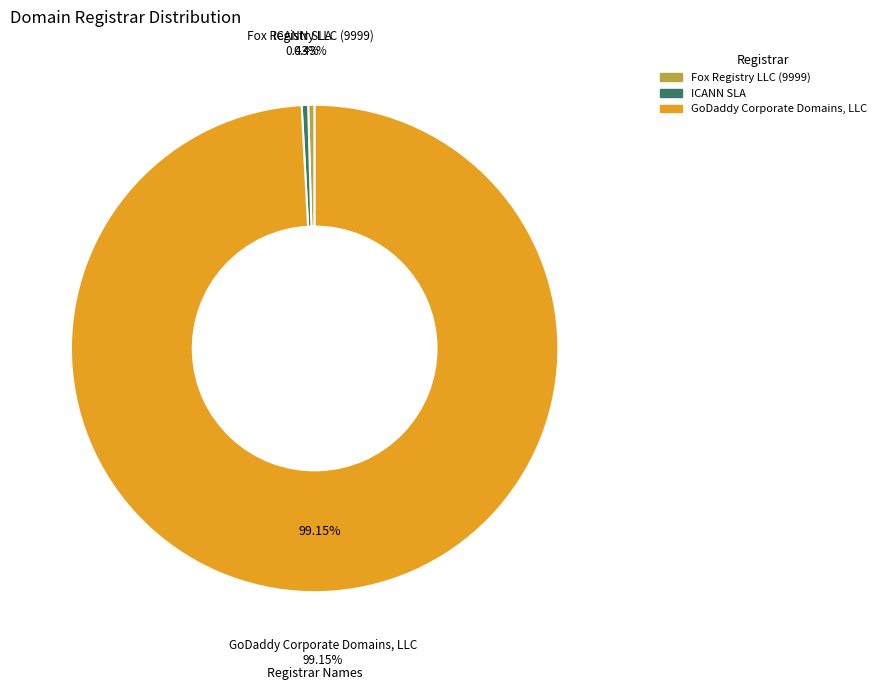

Rank the categories by value from lowest to highest.

Fox Registry LLC (9999), ICANN SLA, GoDaddy Corporate Domains, LLC